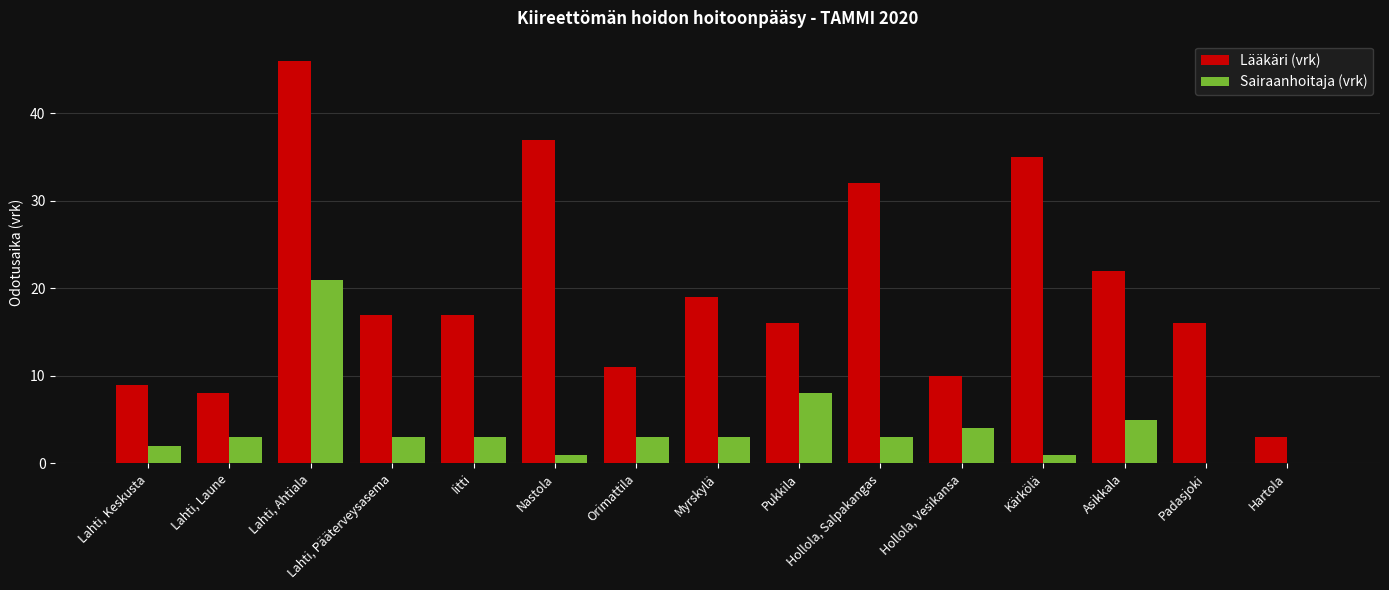

Which series has the largest range (max minus min)?

Lääkäri (vrk)